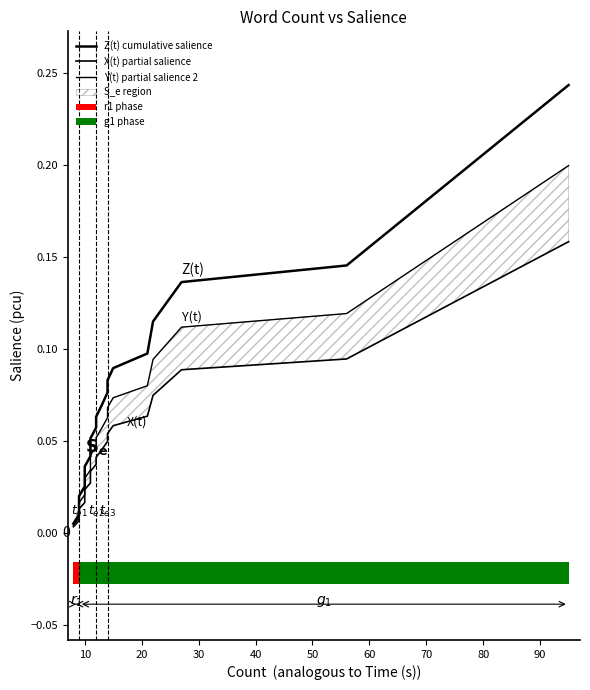

What are all the series names shown in the legend?

Z(t) cumulative salience, X(t) partial salience, Y(t) partial salience 2